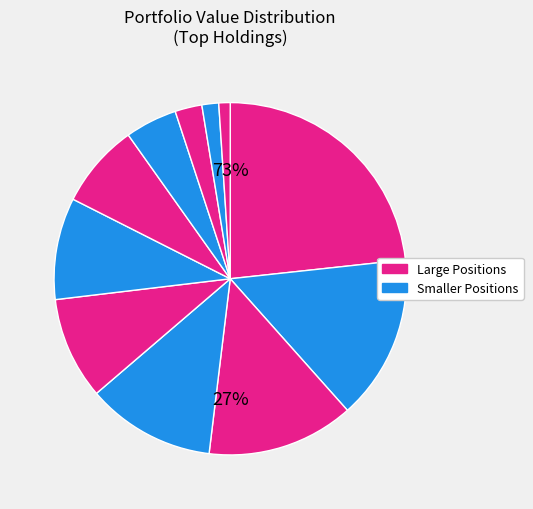

Do NPTN and SSP together represent more than half of the pie?

No